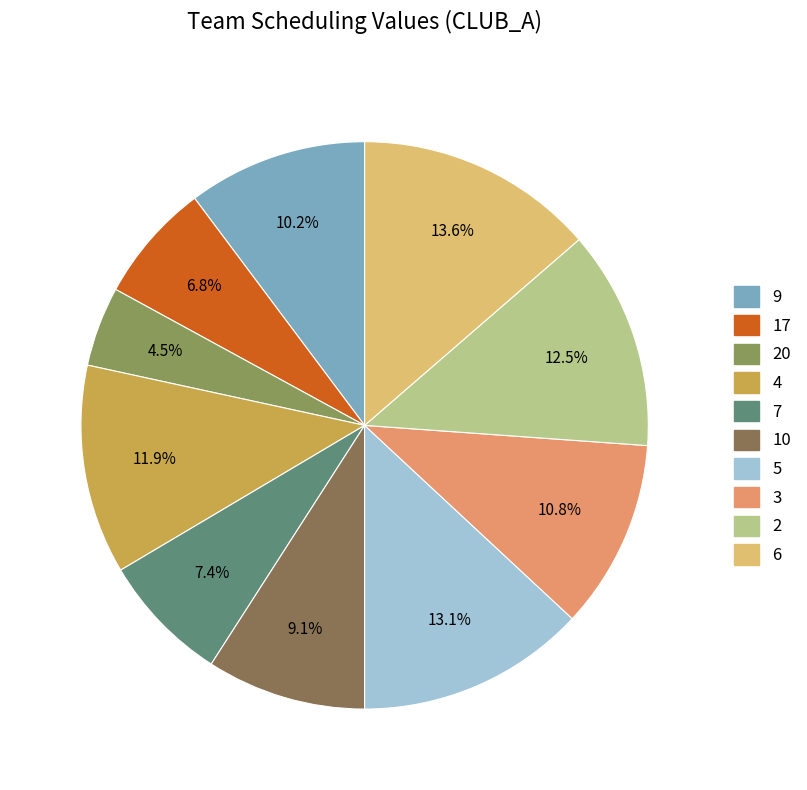

Count the number of slices in the pie.

10